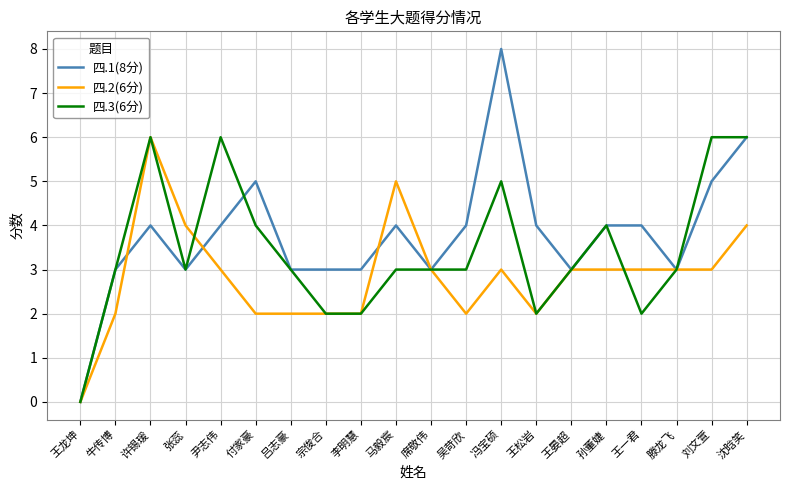

Reading left to right, transcribe all the data shown in this chart.

四.1(8分): 王龙坤=0	牛传博=3	许锡瑗=4	张蕊=3	尹志伟=4	付家豪=5	吕志豪=3	宗俊合=3	李明慧=3	马毅宸=4	席敬伟=3	吴苛欣=4	冯宝硕=8	王松岩=4	王晏超=3	孙董婕=4	王一君=4	滕龙飞=3	刘文萱=5	沈晗笑=6
四.2(6分): 王龙坤=0	牛传博=2	许锡瑗=6	张蕊=4	尹志伟=3	付家豪=2	吕志豪=2	宗俊合=2	李明慧=2	马毅宸=5	席敬伟=3	吴苛欣=2	冯宝硕=3	王松岩=2	王晏超=3	孙董婕=3	王一君=3	滕龙飞=3	刘文萱=3	沈晗笑=4
四.3(6分): 王龙坤=0	牛传博=3	许锡瑗=6	张蕊=3	尹志伟=6	付家豪=4	吕志豪=3	宗俊合=2	李明慧=2	马毅宸=3	席敬伟=3	吴苛欣=3	冯宝硕=5	王松岩=2	王晏超=3	孙董婕=4	王一君=2	滕龙飞=3	刘文萱=6	沈晗笑=6